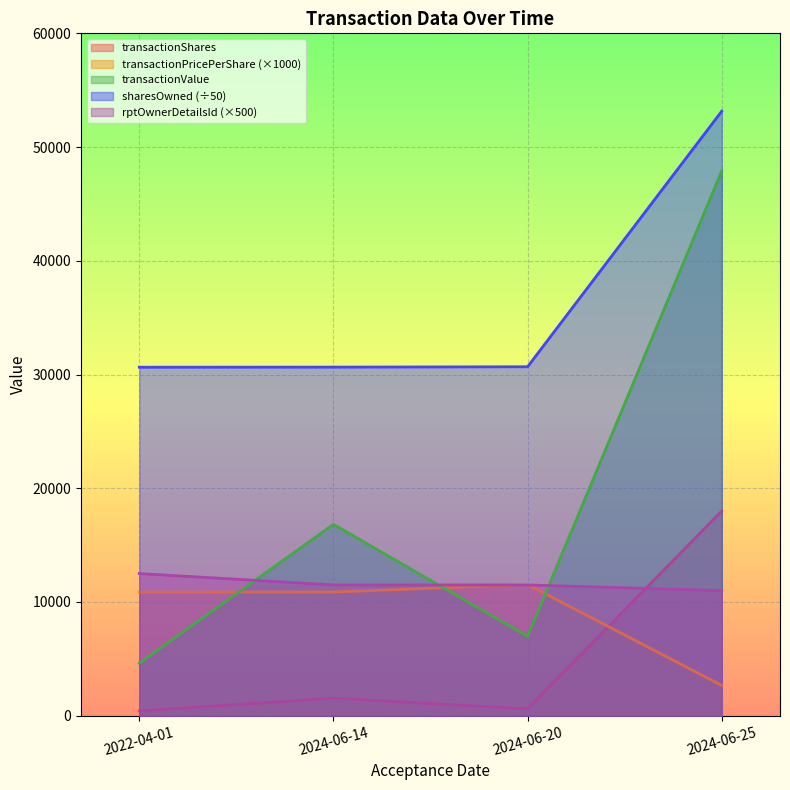

How many lines are shown in the chart?

5